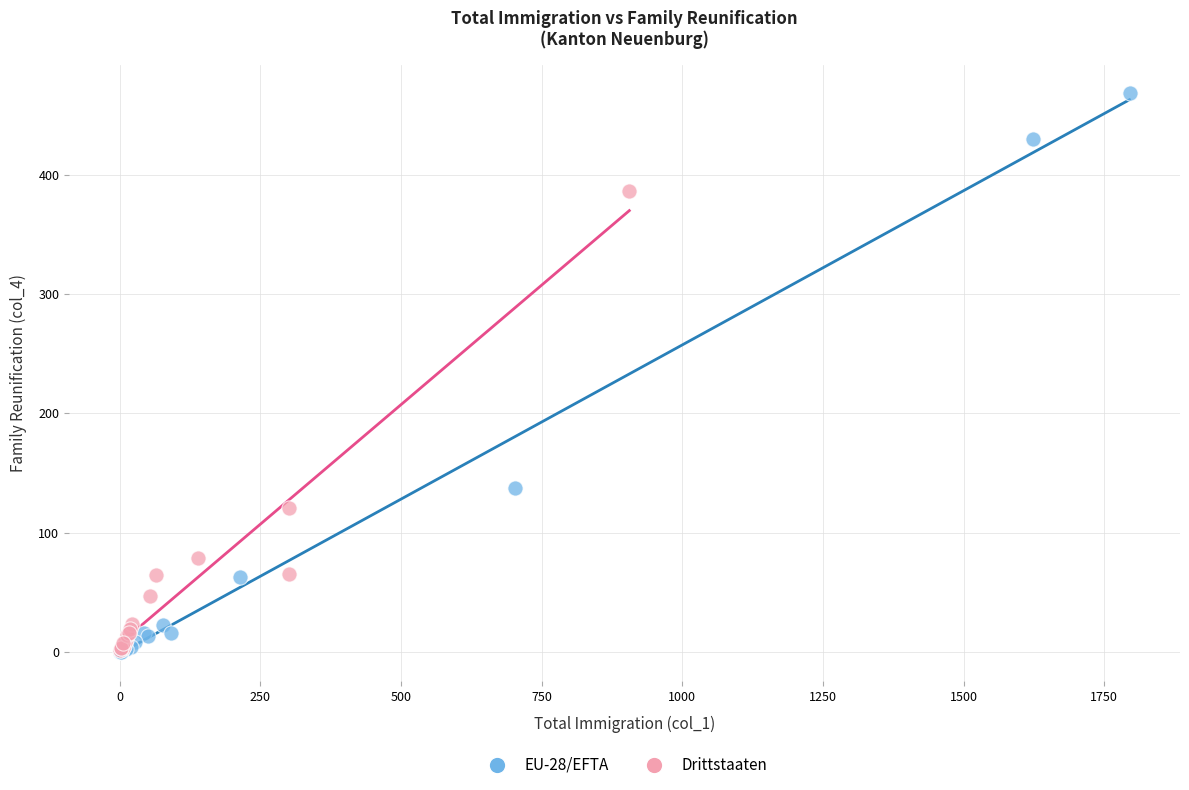

Which series reaches the maximum Y coordinate?

EU-28/EFTA